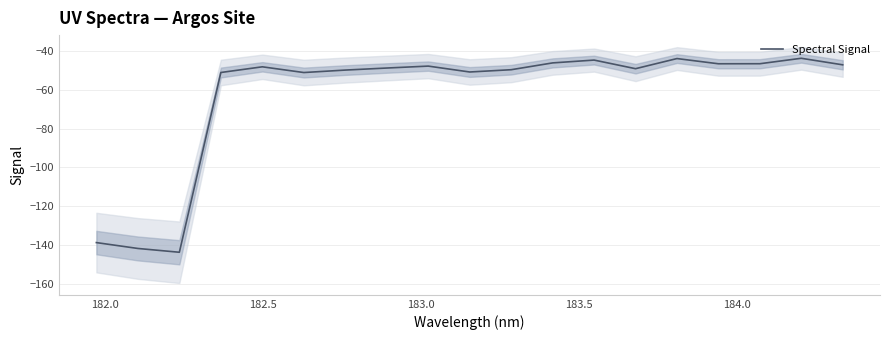

What is the difference between the maximum and minimum values?

100.2